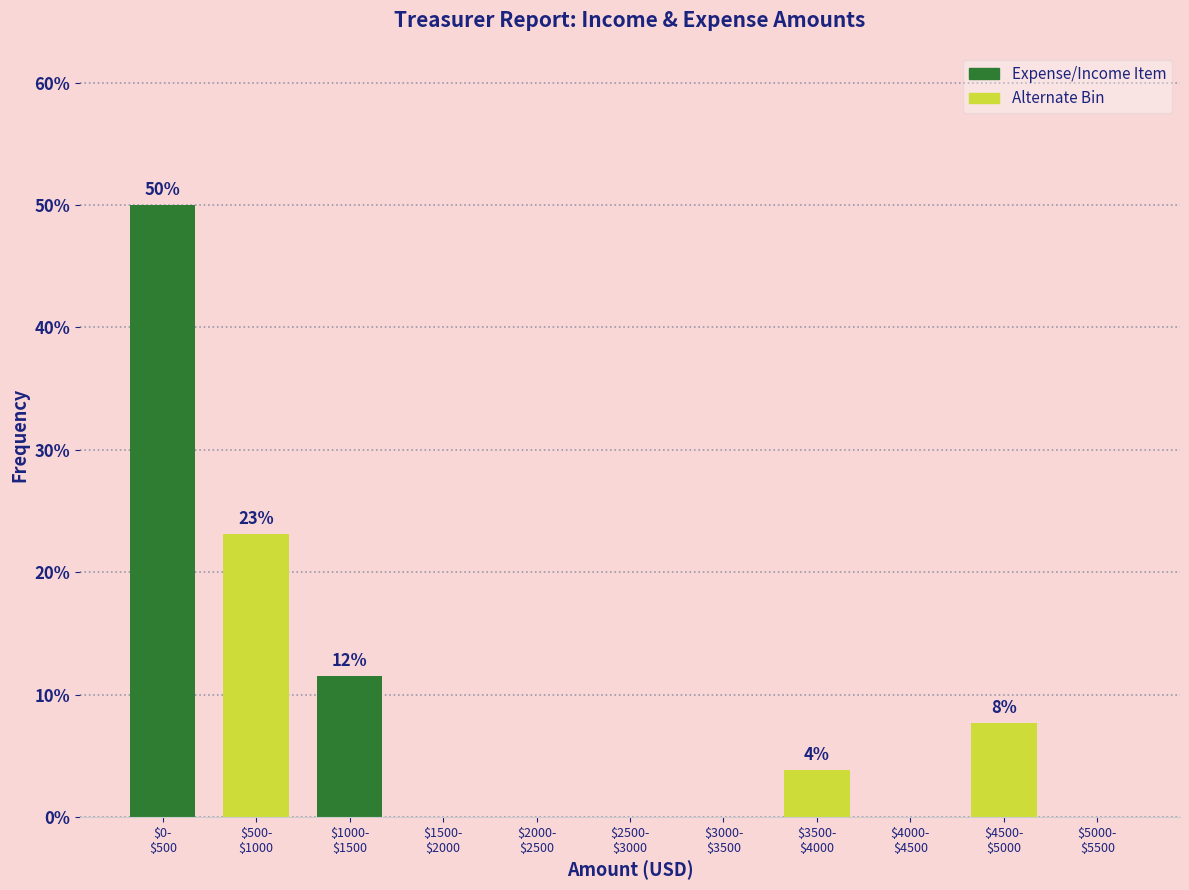

What is the maximum value shown in the chart?

50.0